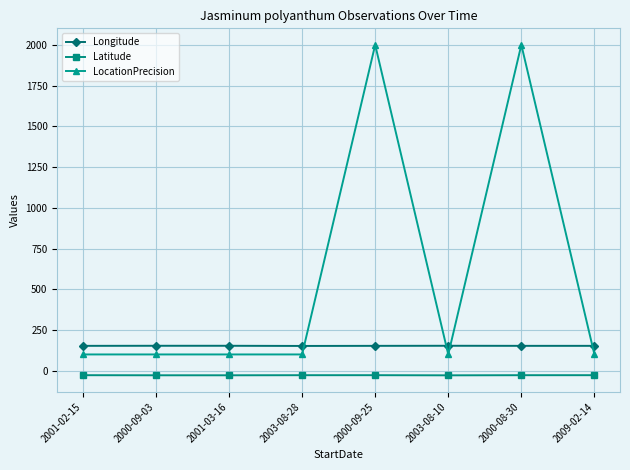

What is the total value across all series at 2000-09-03?

225.3